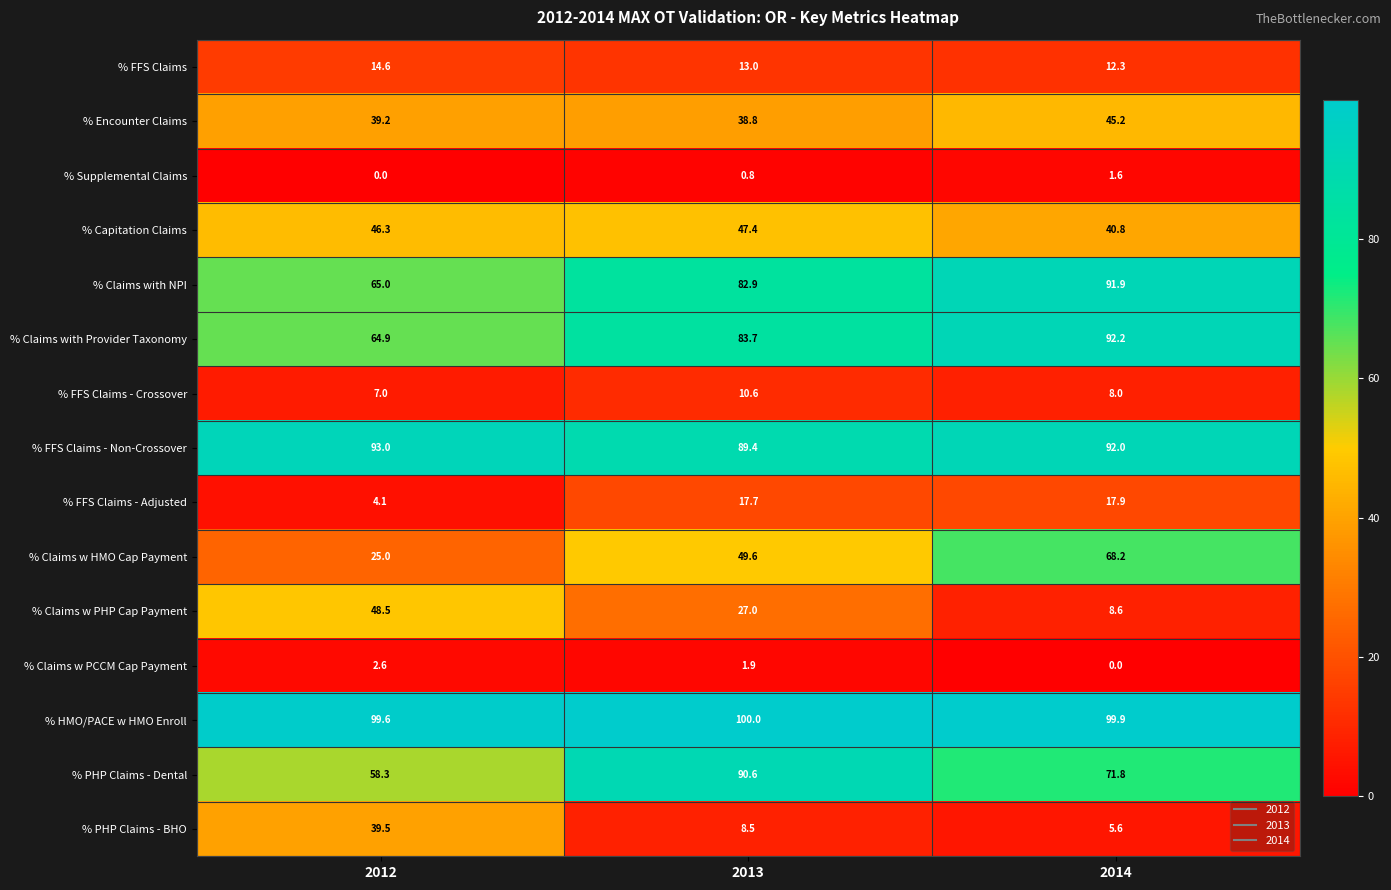

At which category does the chart reach its peak across all series?

2013